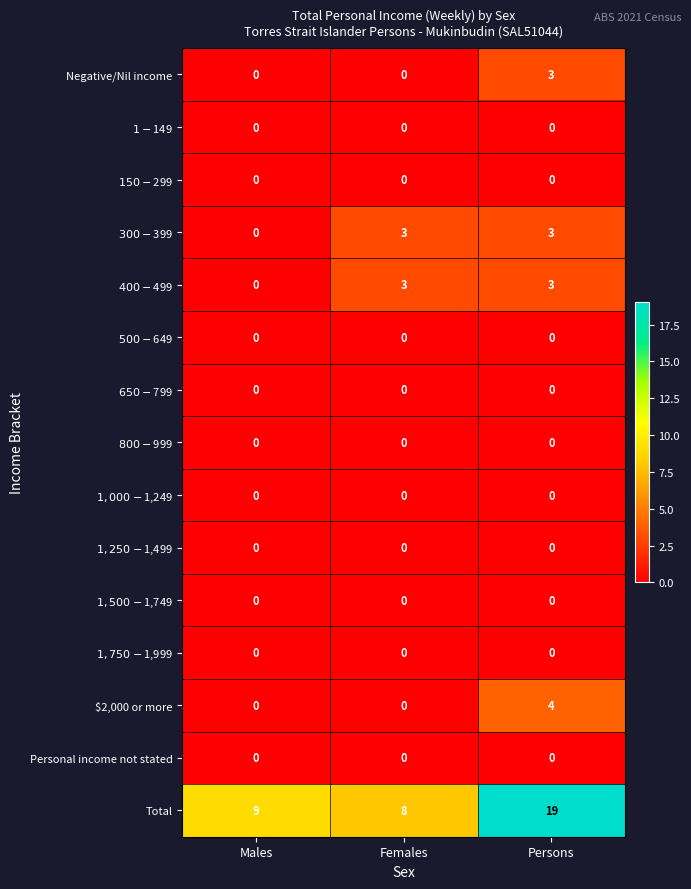

Between Females and Persons, which series saw the biggest shift?

Total